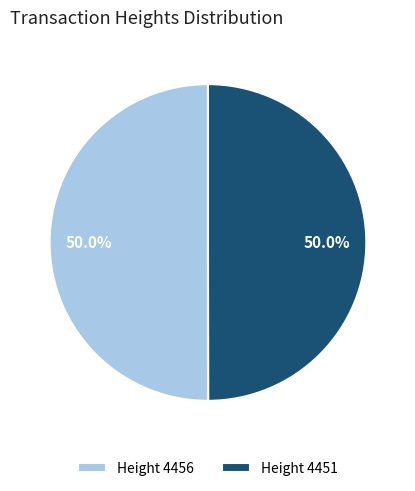

What percentage is NOT represented by Height 4451?

50.0%